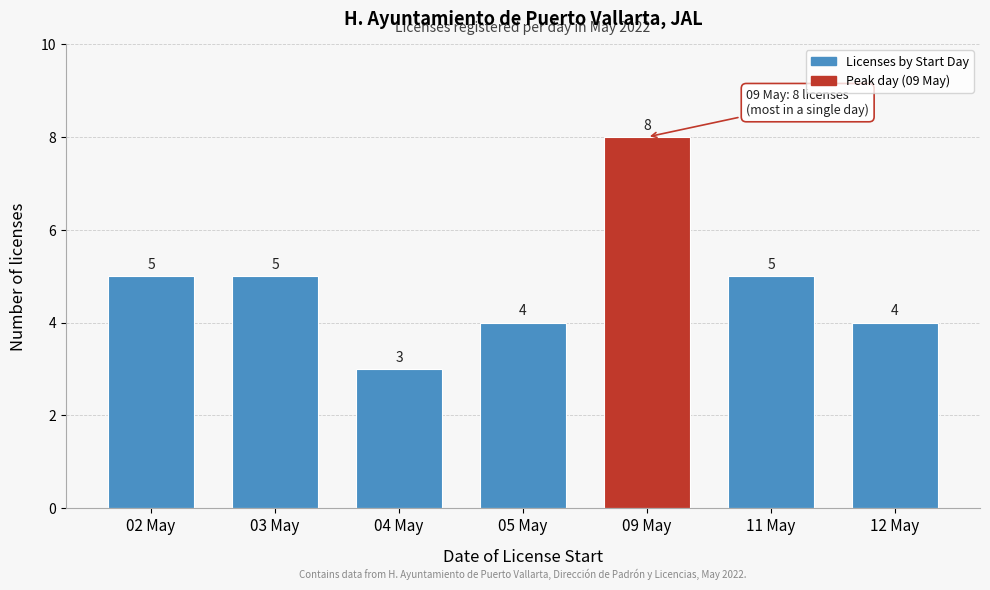

Reading right to left, what are all the values shown in this chart?

12 May=4	11 May=5	09 May=8	05 May=4	04 May=3	03 May=5	02 May=5